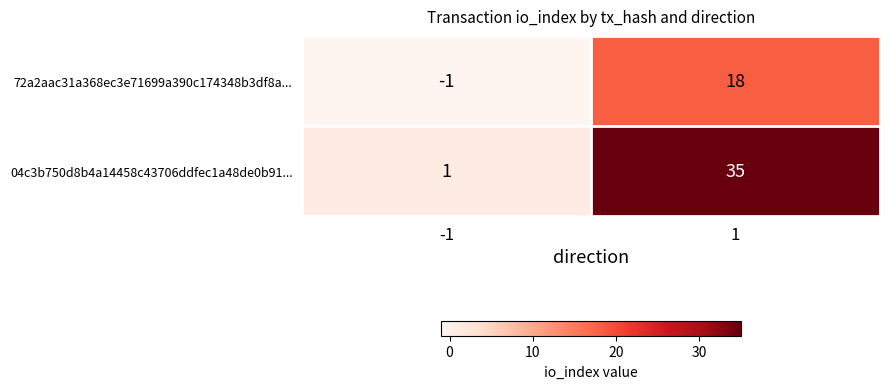

Rank the series by their maximum value, from lowest to highest.

72a2aac31a368ec3e71699a390c174348b3df8a..., 04c3b750d8b4a14458c43706ddfec1a48de0b91...